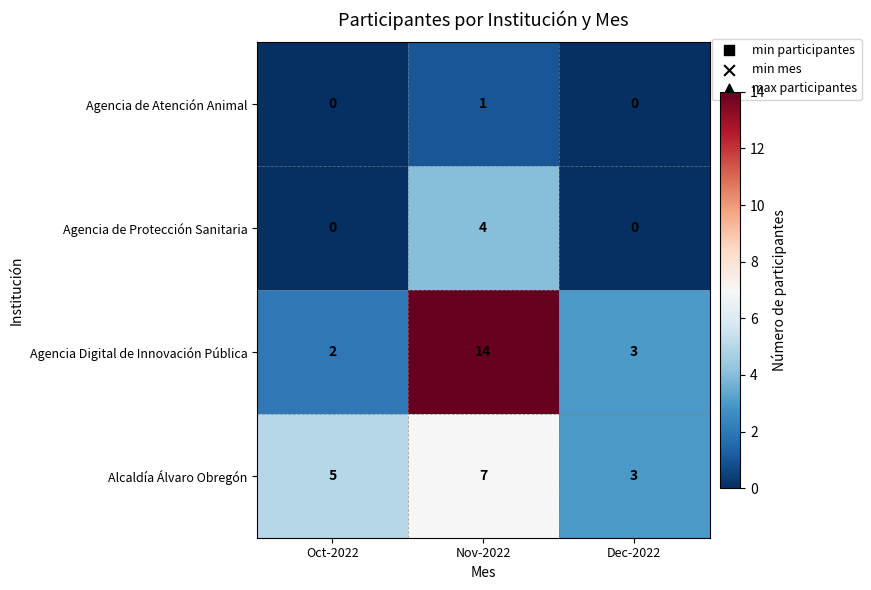

Where is Alcaldía Álvaro Obregón nearest to the value 5?

Oct-2022